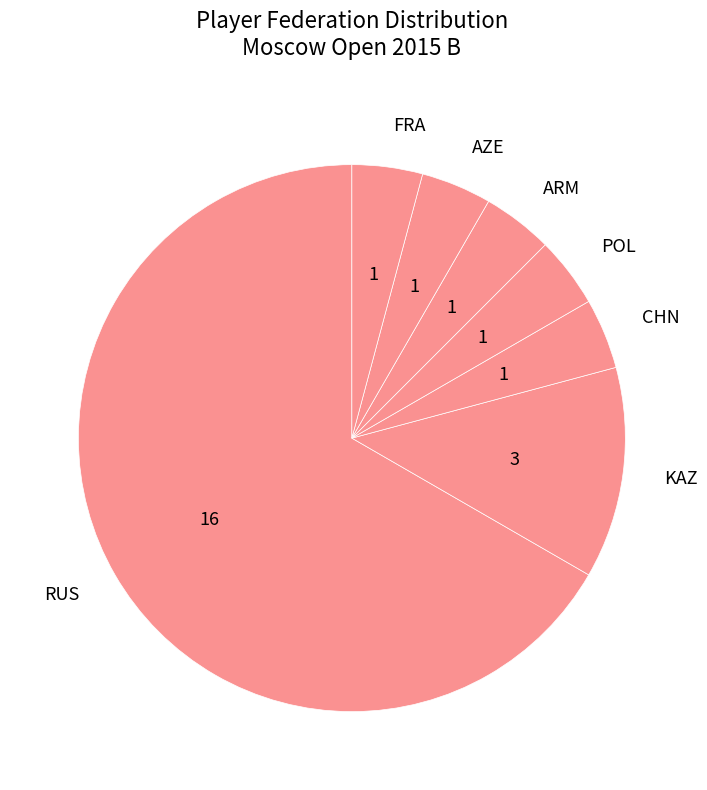

Is CHN the majority of the pie?

No